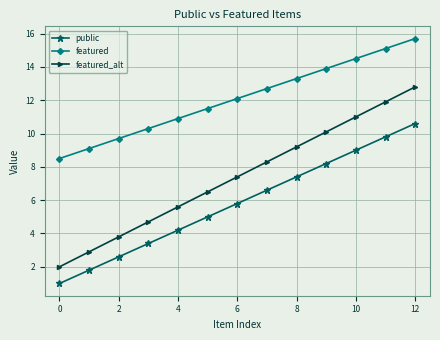

True or false: featured and featured_alt intersect in this chart.

False